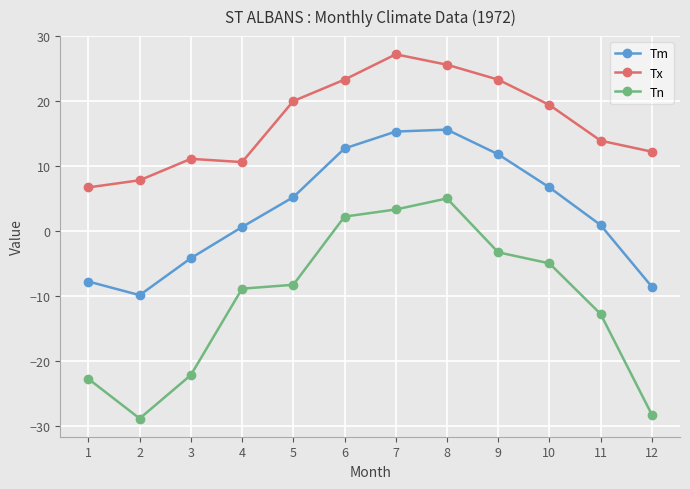

Reading left to right, list all the values displayed in this chart.

Tm: -7.8	-9.9	-4.2	0.6	5.2	12.7	15.3	15.6	11.8	6.7	0.9	-8.6
Tx: 6.7	7.8	11.1	10.6	20.0	23.3	27.2	25.6	23.3	19.4	13.9	12.2
Tn: -22.8	-28.9	-22.2	-8.9	-8.3	2.2	3.3	5.0	-3.3	-5.0	-12.8	-28.3